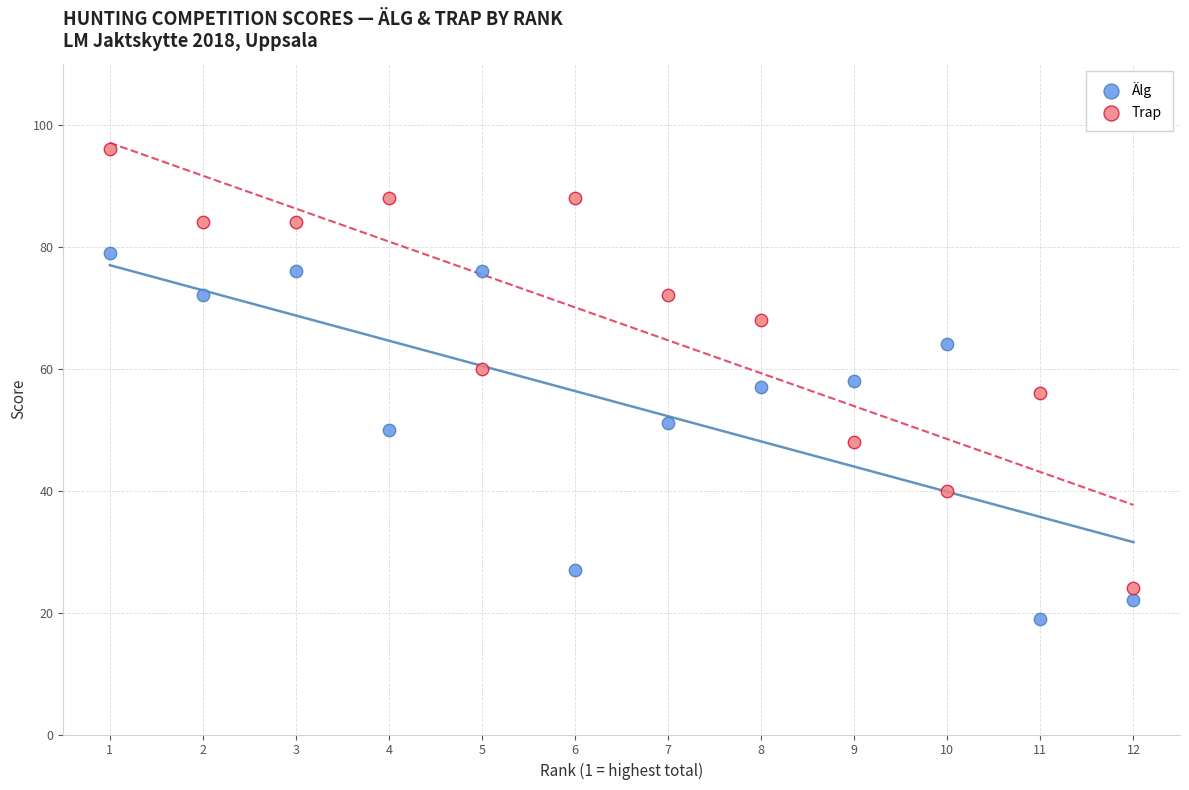

Which series reaches the minimum Y coordinate?

Älg